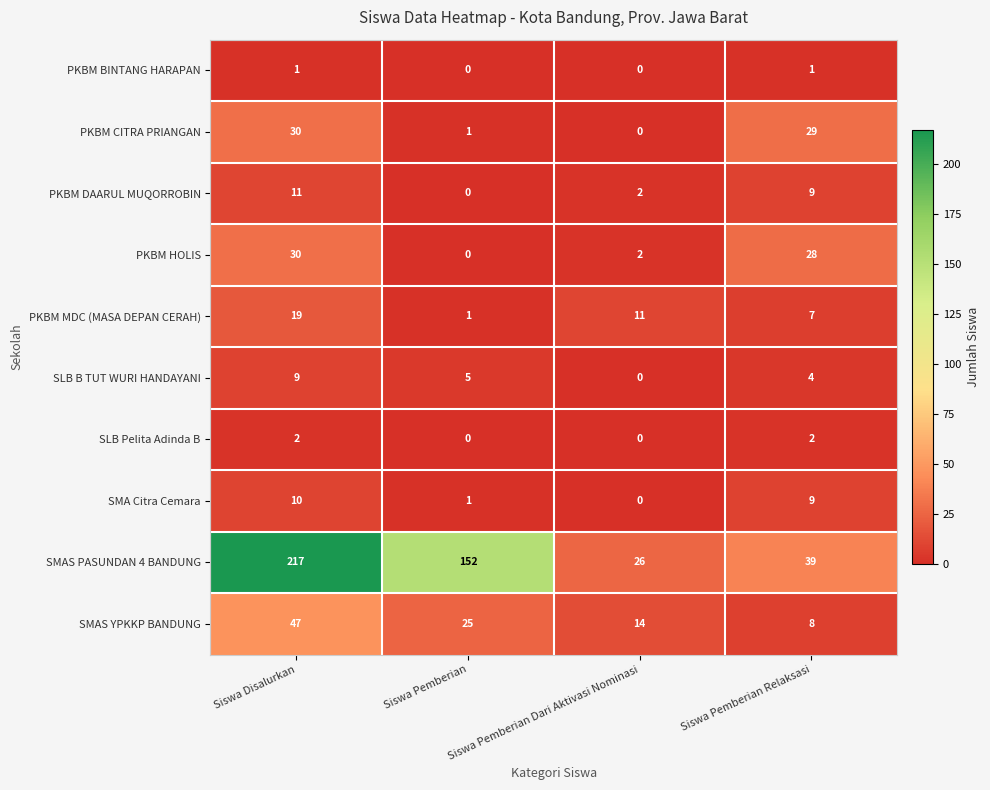

Which series has the widest spread of values?

SMAS PASUNDAN 4 BANDUNG